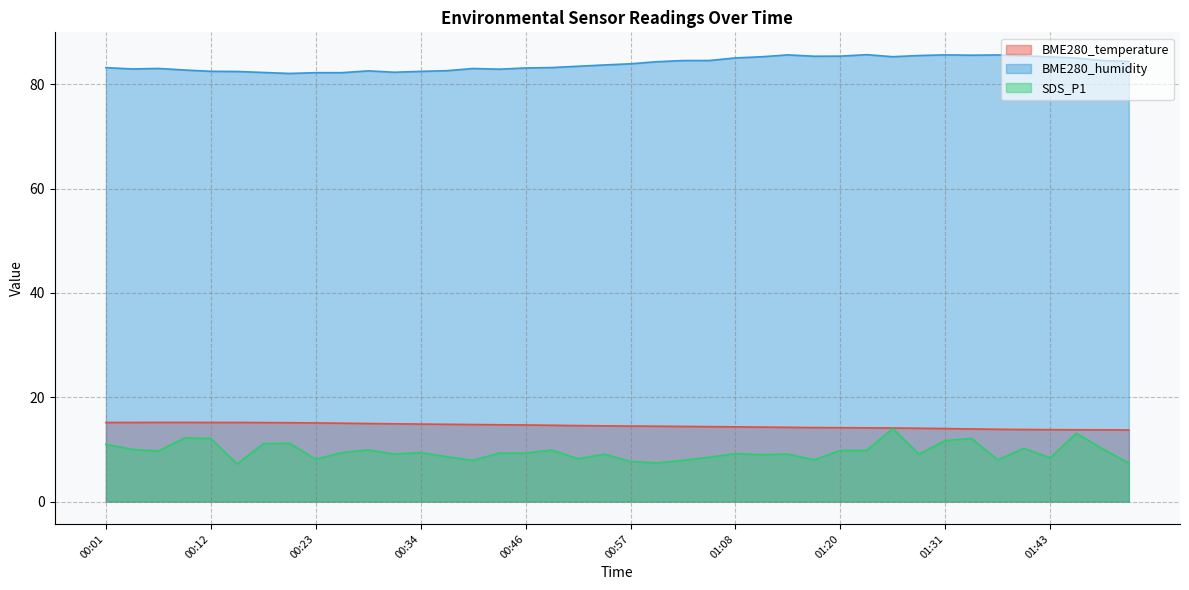

What is the label of the 7th point from the right?

01:35